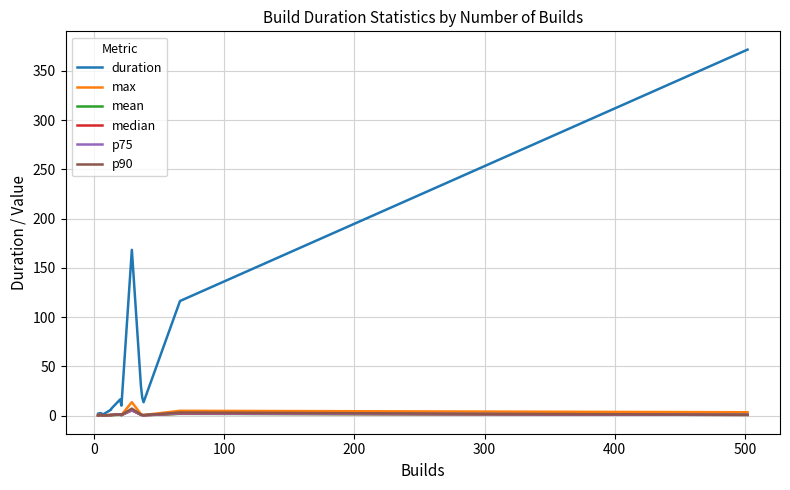

What is the difference between the maximum and minimum values in the duration series?

370.8